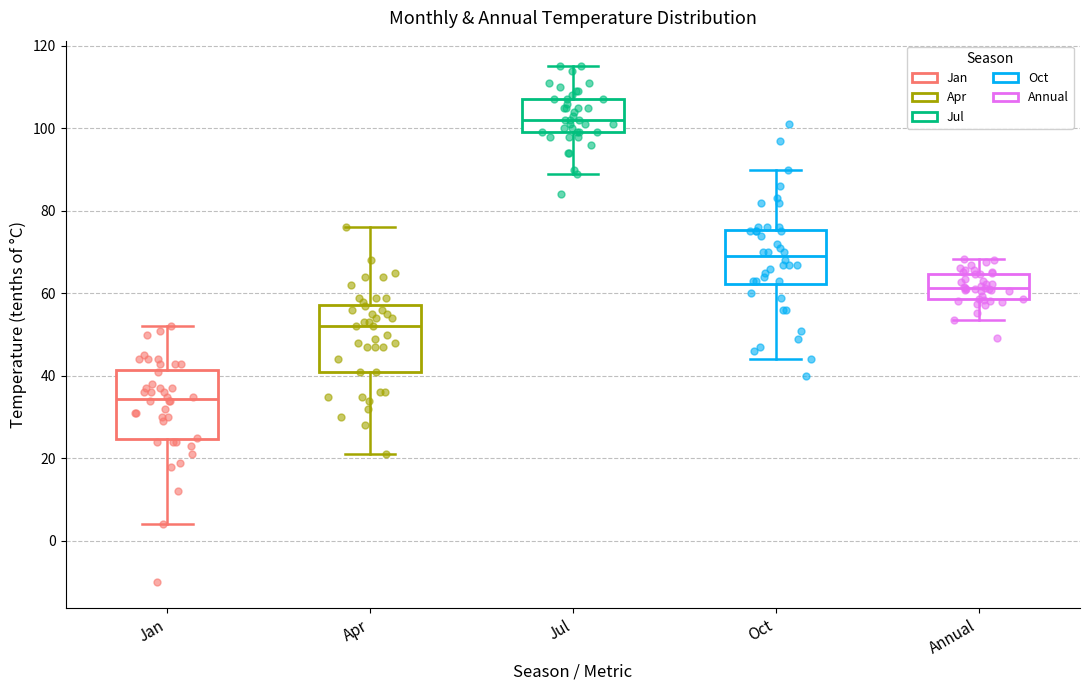

Reading left to right, transcribe this box plot: for each box, give where its median line is, the range the box spans, and where its two whiskers end, as read against the y-axis. The values are not printed on the chart, so give them approximately, as read against the axis.

Jan: median 34, box 24 to 42, whiskers 4 to 52
Apr: median 52, box 42 to 58, whiskers 22 to 76
Jul: median 102, box 100 to 108, whiskers 90 to 116
Oct: median 70, box 62 to 76, whiskers 44 to 90
Annual: median 62, box 58 to 64, whiskers 54 to 68